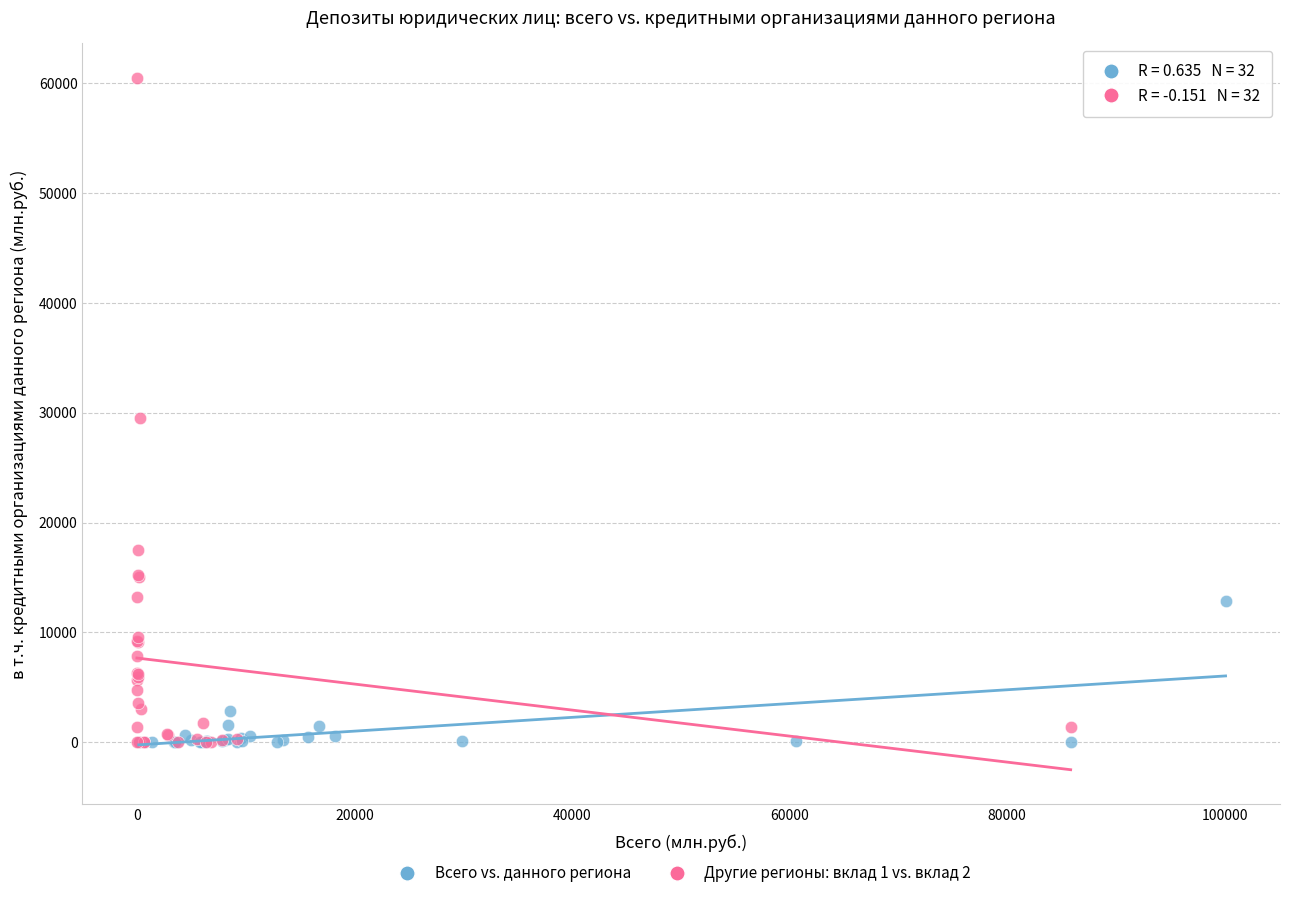

Which series contains the highest Y value?

Другие регионы: вклад 1 vs. вклад 2